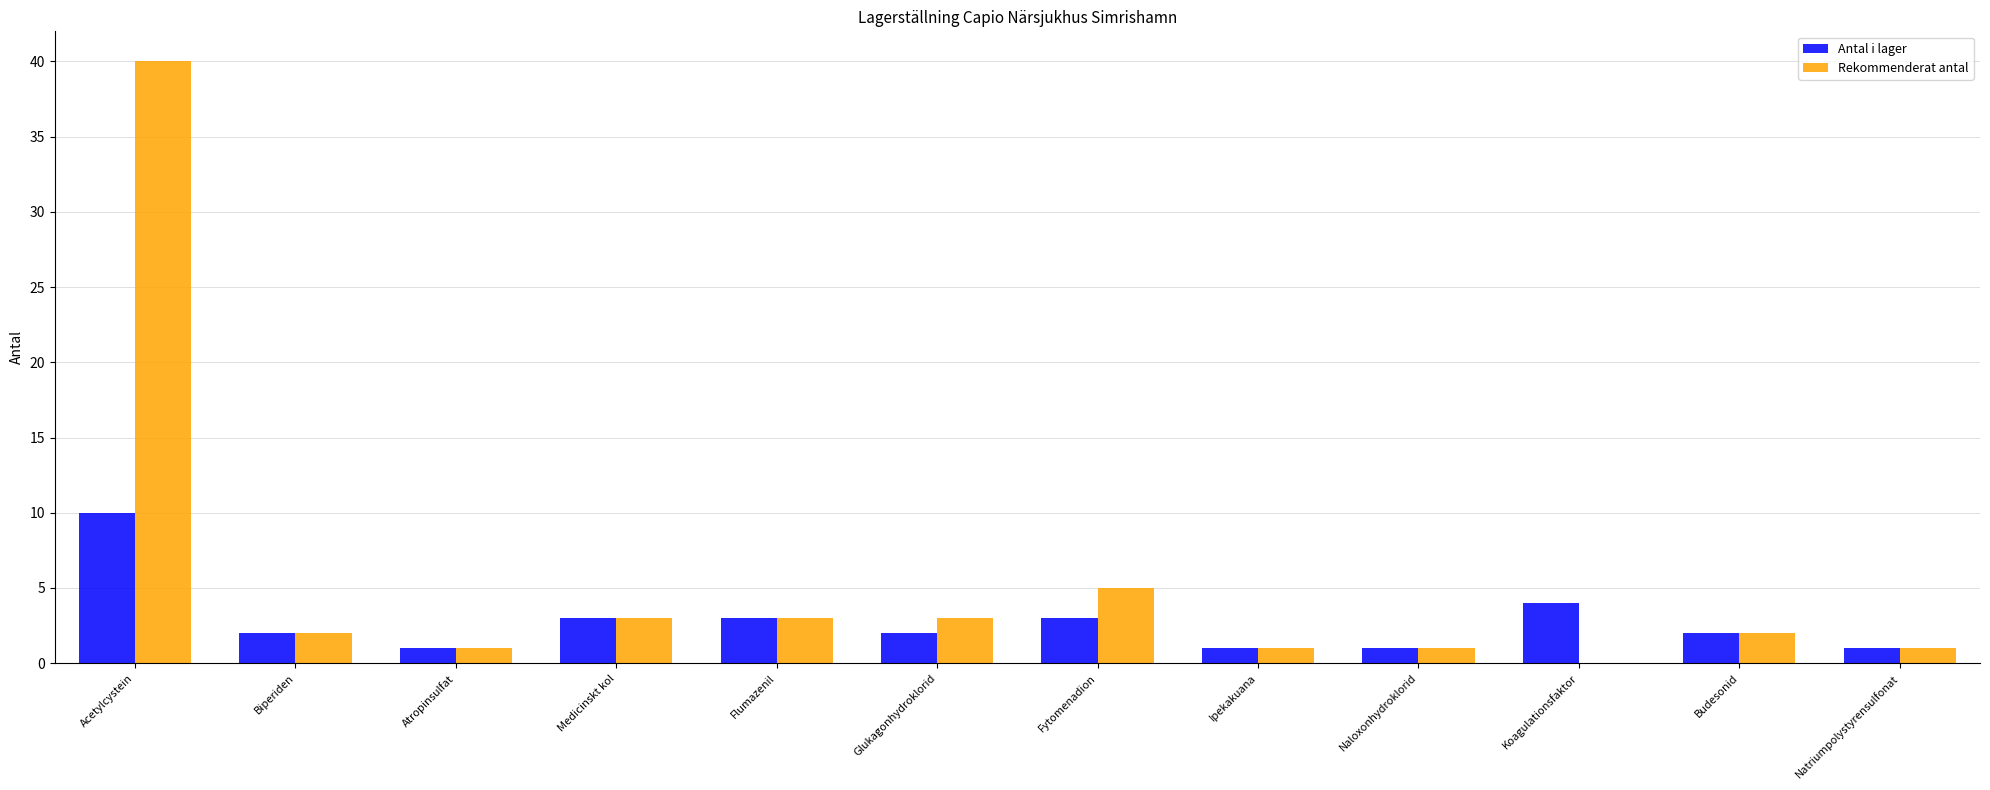

Reading left to right, extract all data points from this chart.

Antal i lager: Acetylcystein=10	Biperiden=2	Atropinsulfat=1	Medicinskt kol=3	Flumazenil=3	Glukagonhydroklorid=2	Fytomenadion=3	Ipekakuana=1	Naloxonhydroklorid=1	Koagulationsfaktor=4	Budesonid=2	Natriumpolystyrensulfonat=1
Rekommenderat antal: Acetylcystein=40	Biperiden=2	Atropinsulfat=1	Medicinskt kol=3	Flumazenil=3	Glukagonhydroklorid=3	Fytomenadion=5	Ipekakuana=1	Naloxonhydroklorid=1	Koagulationsfaktor=0	Budesonid=2	Natriumpolystyrensulfonat=1